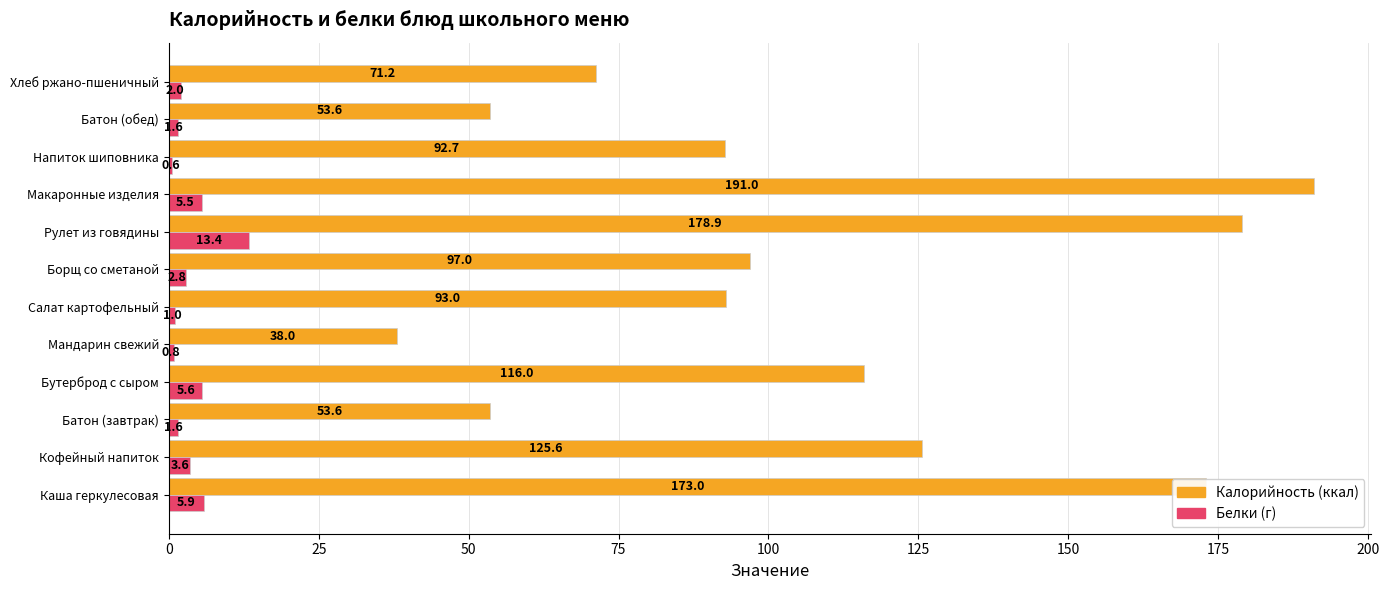

Which label corresponds to the largest value in the chart?

Макаронные изделия